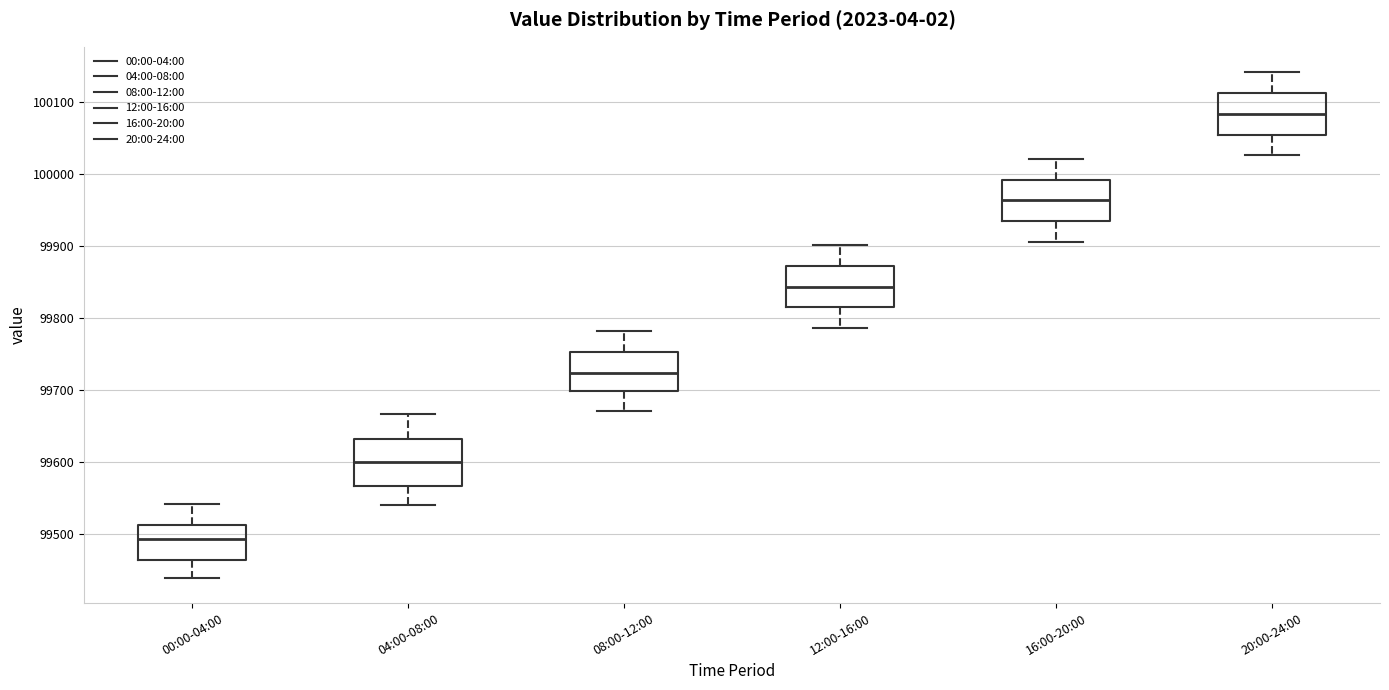

Which box's median line is the lowest?

00:00-04:00